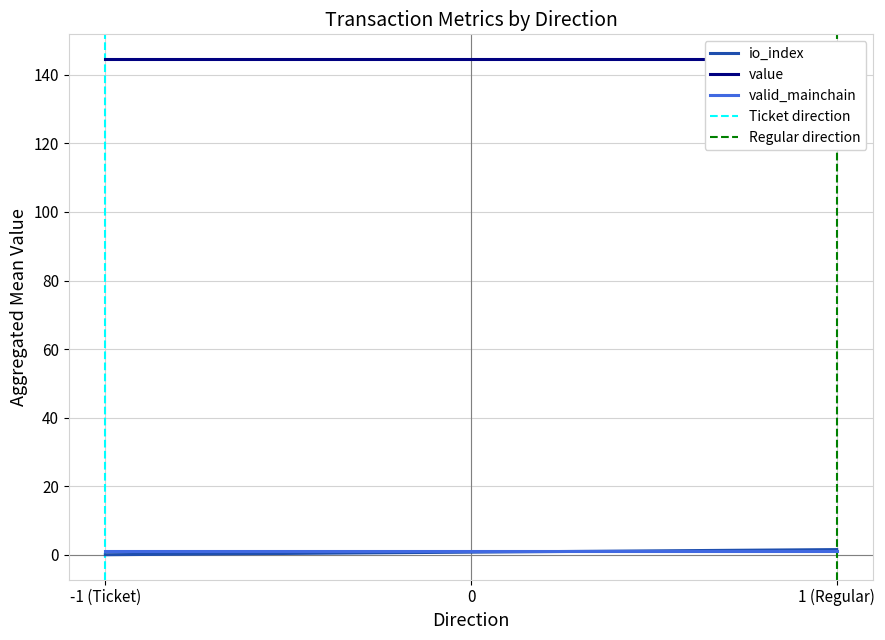

Is the value of Ticket direction at 0 greater than the value of io_index at -1 (Ticket)?

Yes